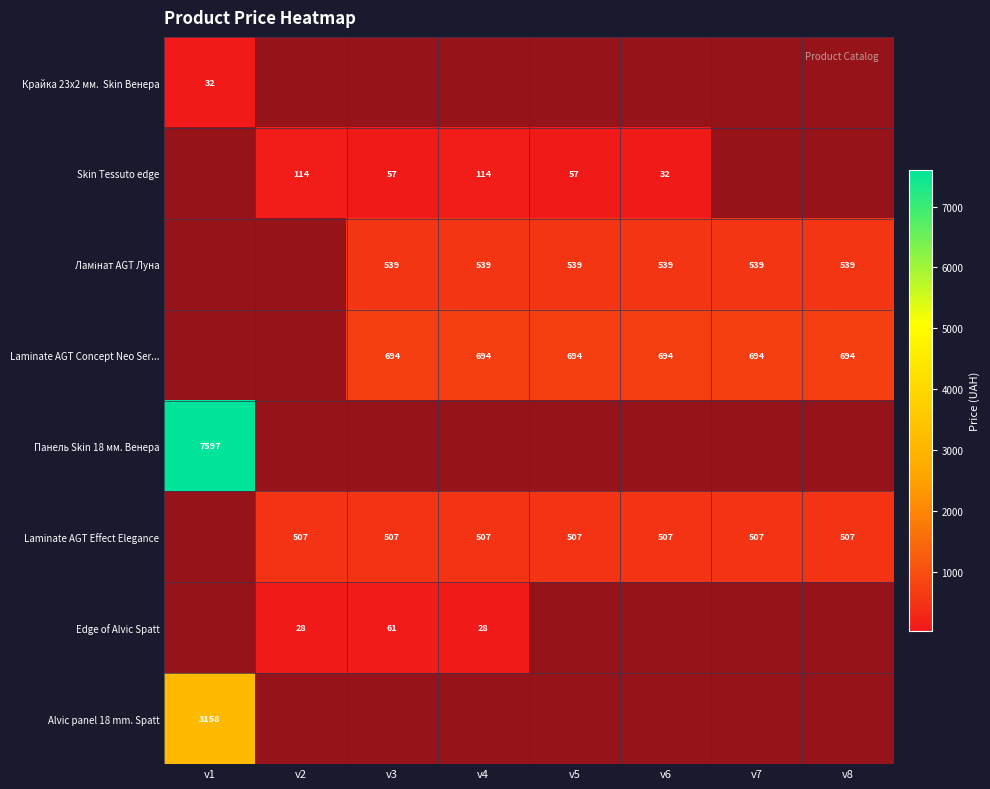

Is the value of Ламінат AGT Луна at v6 greater than the value of Alvic panel 18 mm. Spatt at v6?

No